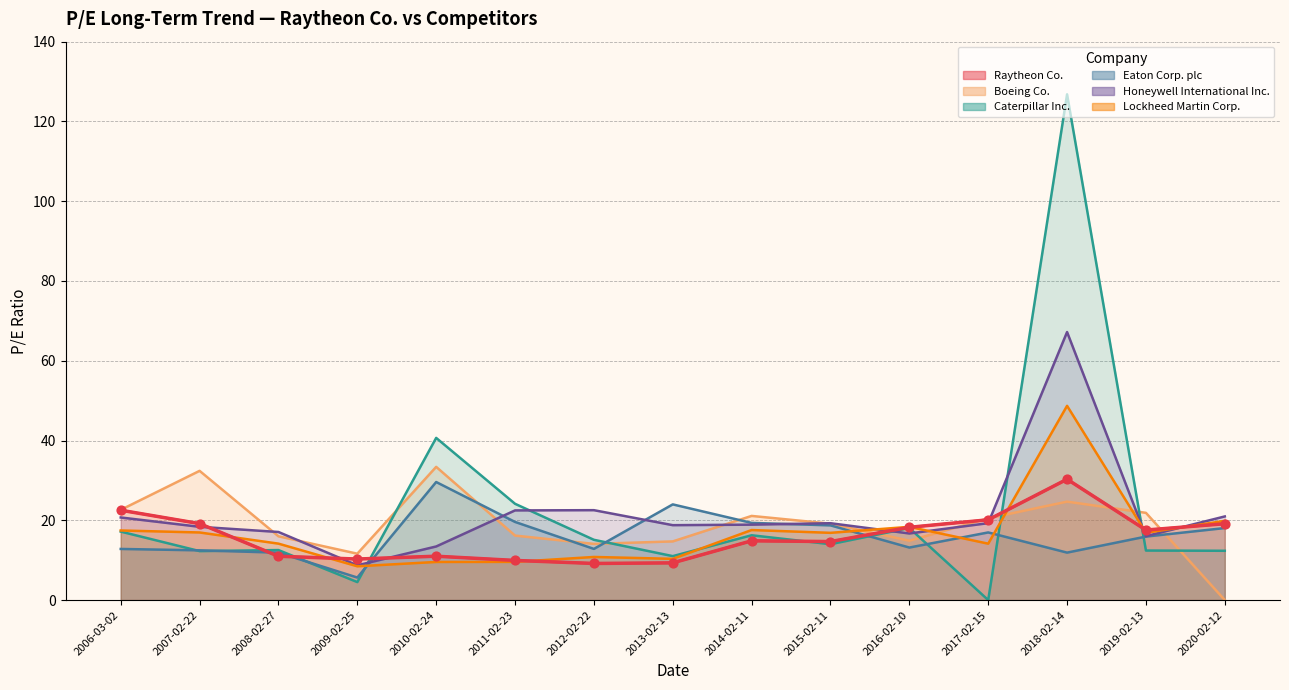

Which series has the largest total across all categories?

Caterpillar Inc.